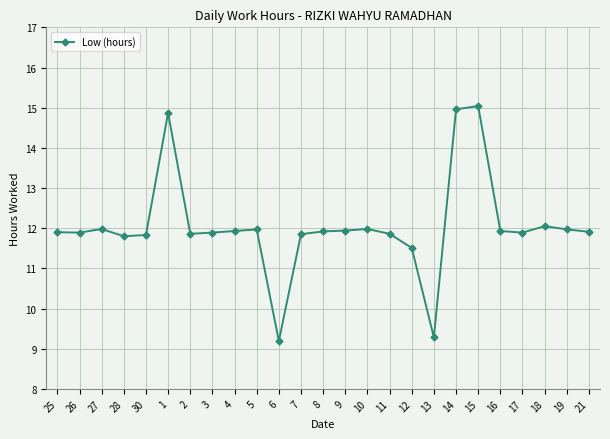

What is the smallest value displayed?

9.2